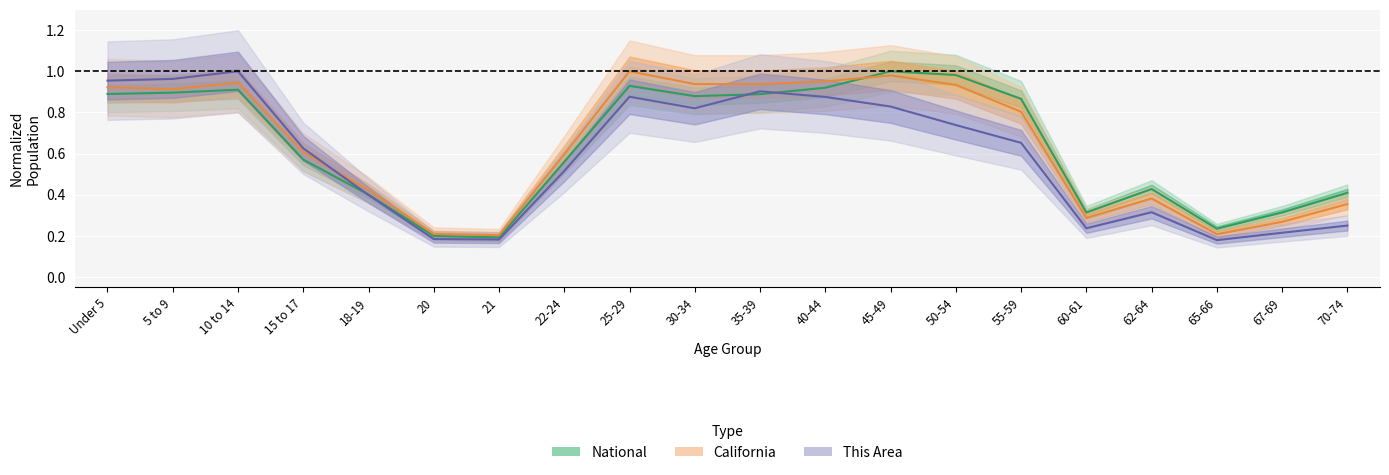

How many lines are shown in the chart?

3